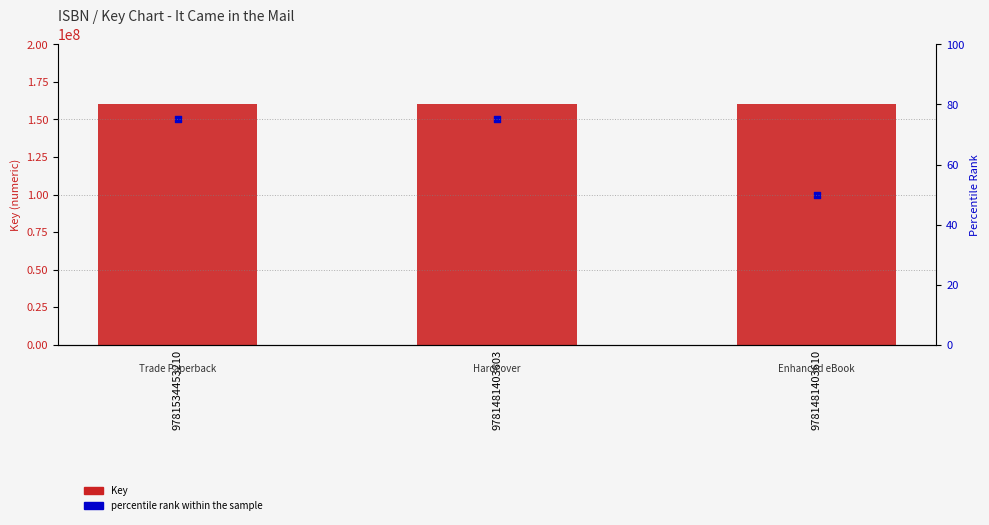

Which series has the largest Y range (max minus min)?

percentile rank within the sample